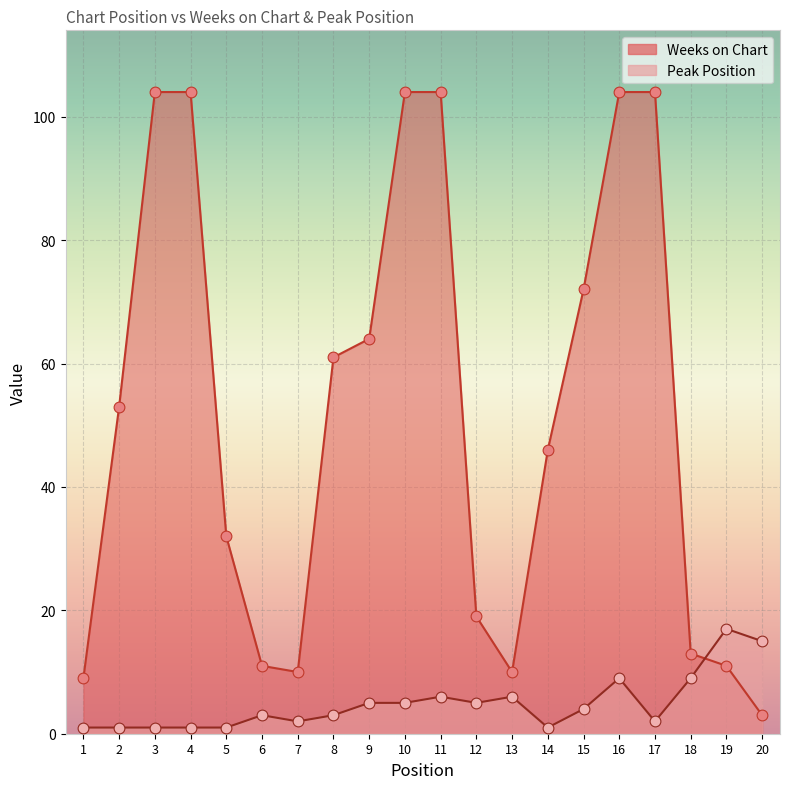

At how many categories does at least one series exceed 15?

14